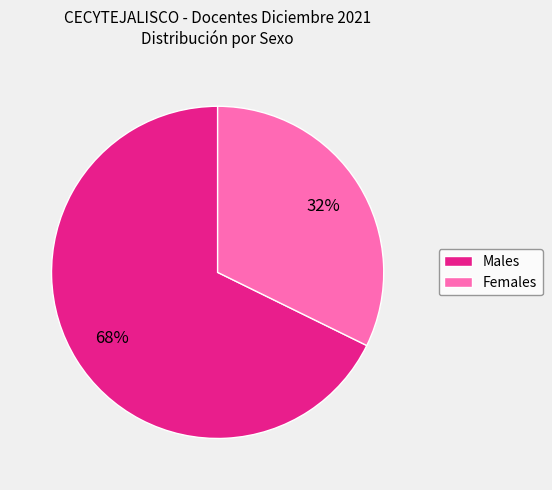

How many slices are in this pie chart?

2